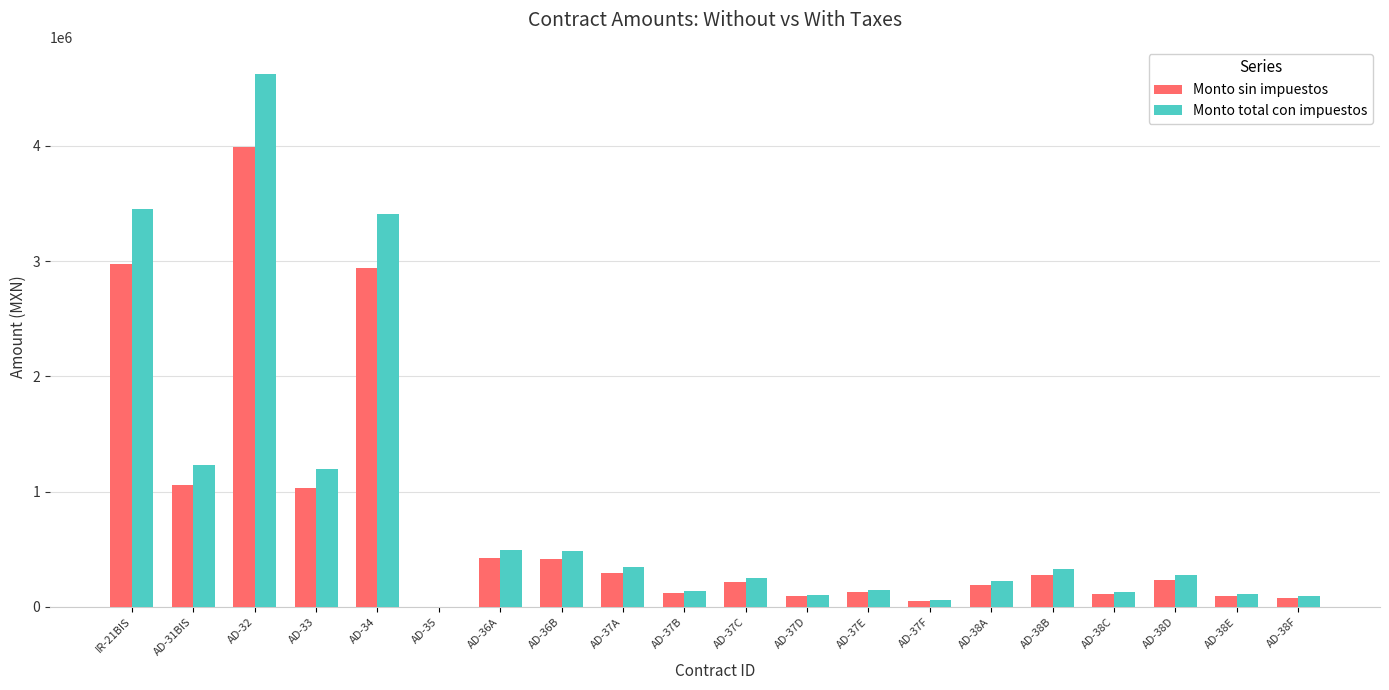

Which series has the largest total across all categories?

Monto total con impuestos